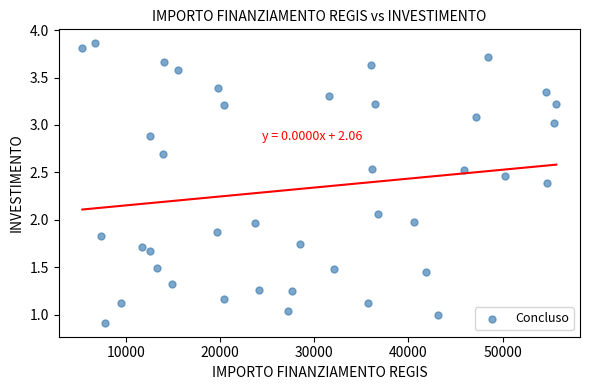

What is the range of Y values (max minus min)?

2.9